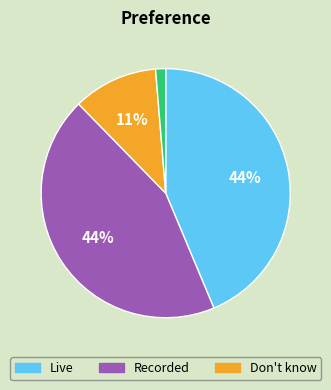

To the nearest percent, what is the difference between the largest and smallest slice percentages?

43%